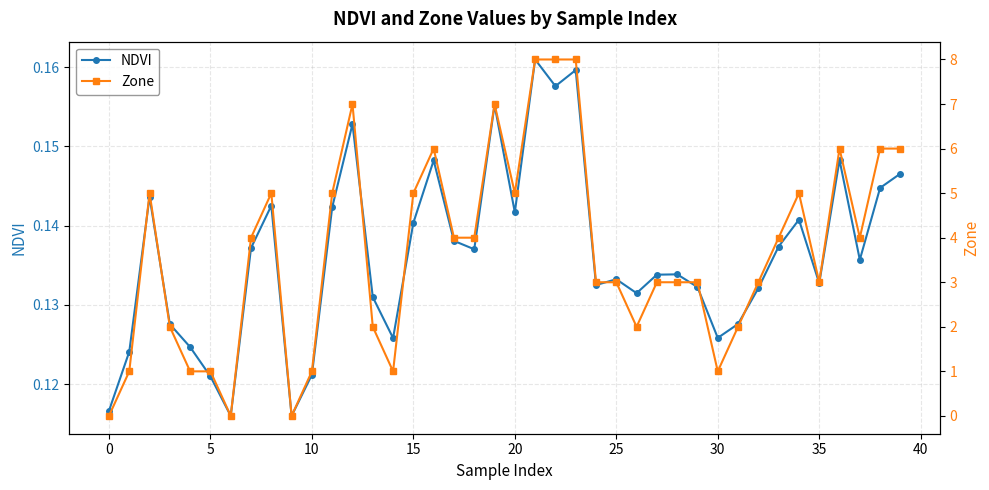

What is the difference between the highest and lowest values at 19?

6.8